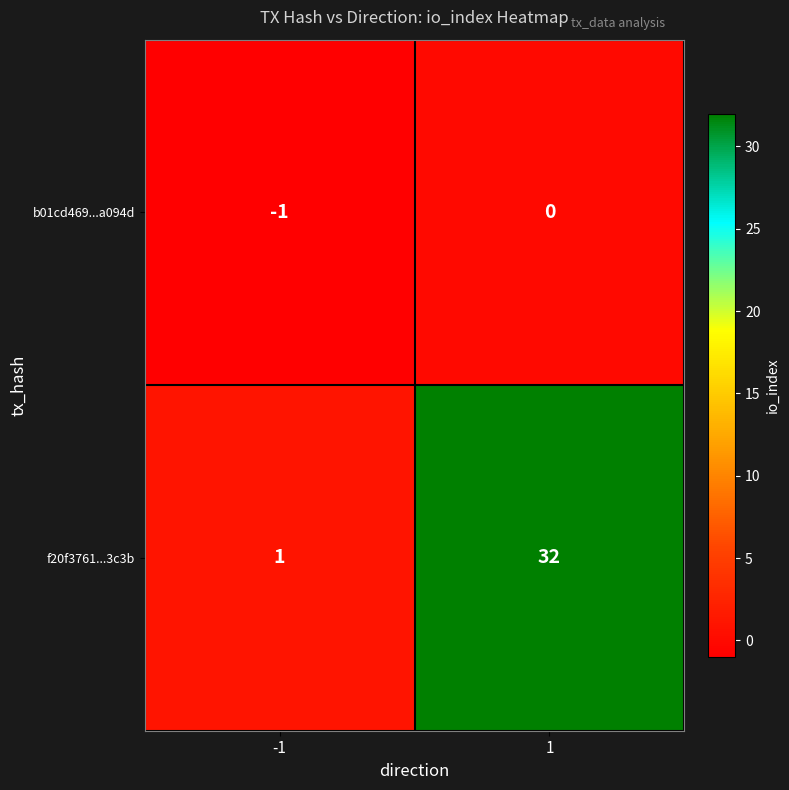

Reading left to right, what are all the values shown in this chart?

b01cd469...a094d: -1=-1	1=0
f20f3761...3c3b: -1=1	1=32